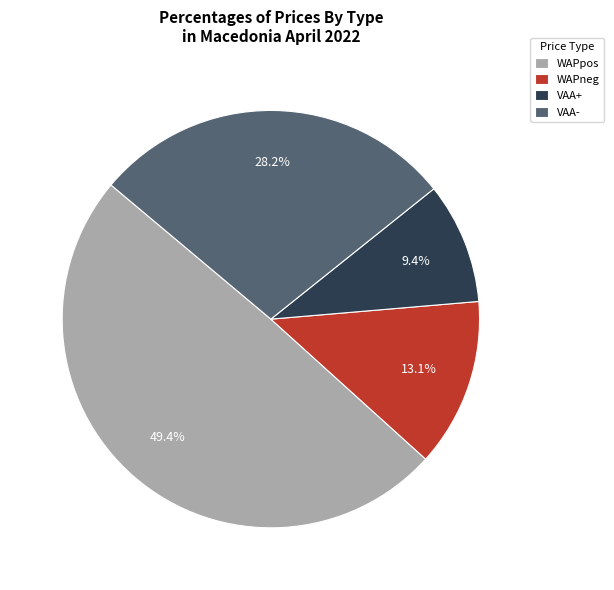

How many segments does this pie chart have?

4